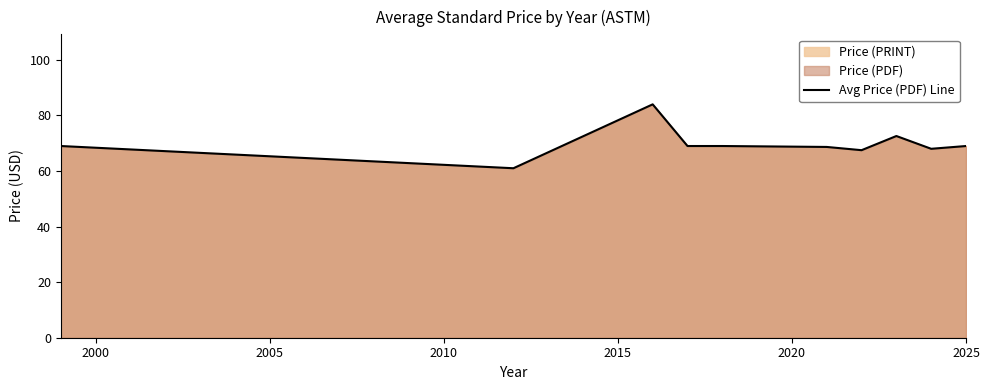

What is the difference between the maximum and minimum values?

23.0